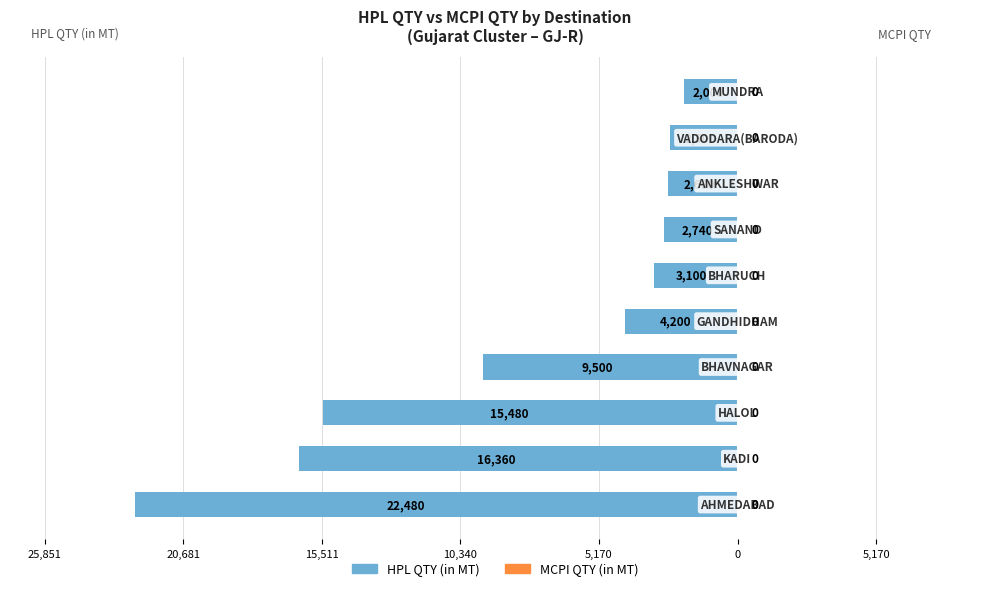

Does the chart contain any negative values?

Yes